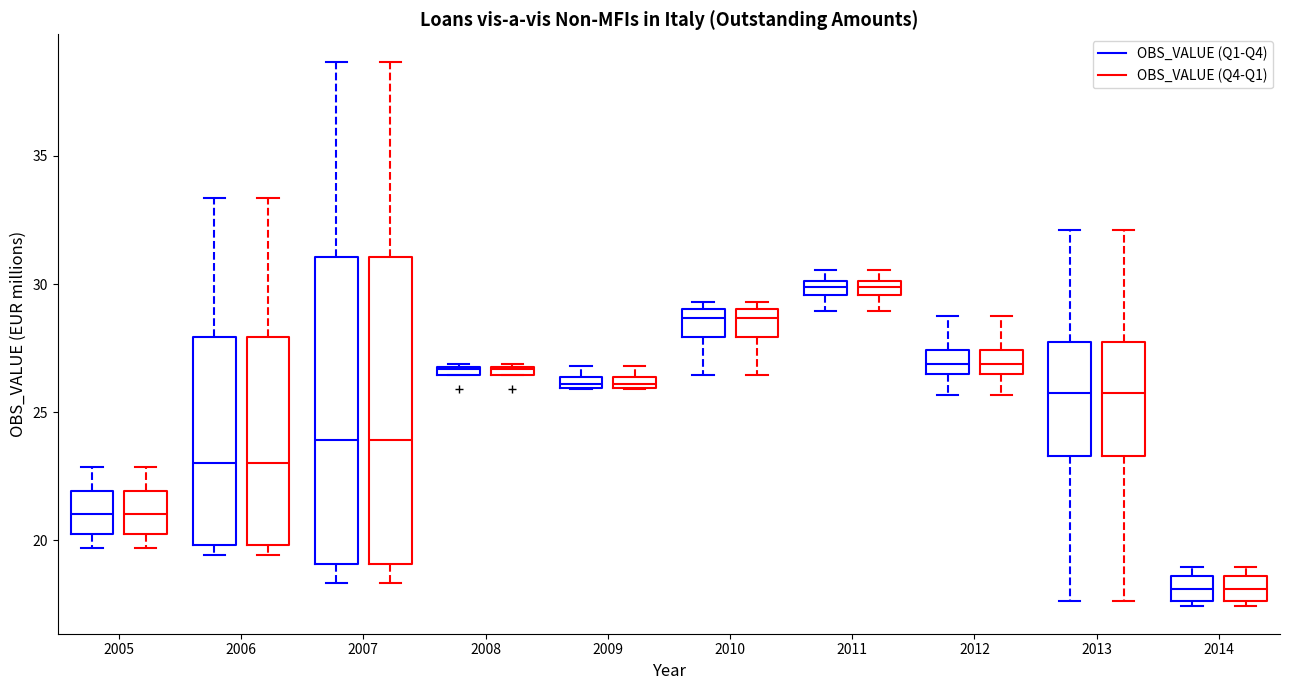

Where is the upper edge of the box for 2009 (OBS_VALUE (Q1-Q4)) on the y-axis? The values are not printed on the chart, so give them approximately, as read against the axis.

26.5